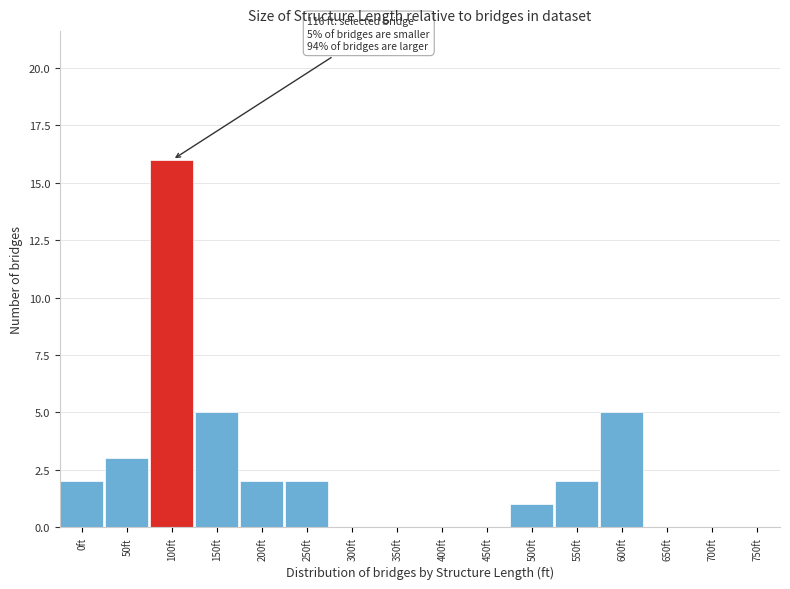

Reading left to right, transcribe all the data shown in this chart.

0ft=2	50ft=3	100ft=16	150ft=5	200ft=2	250ft=2	300ft=0	350ft=0	400ft=0	450ft=0	500ft=1	550ft=2	600ft=5	650ft=0	700ft=0	750ft=0